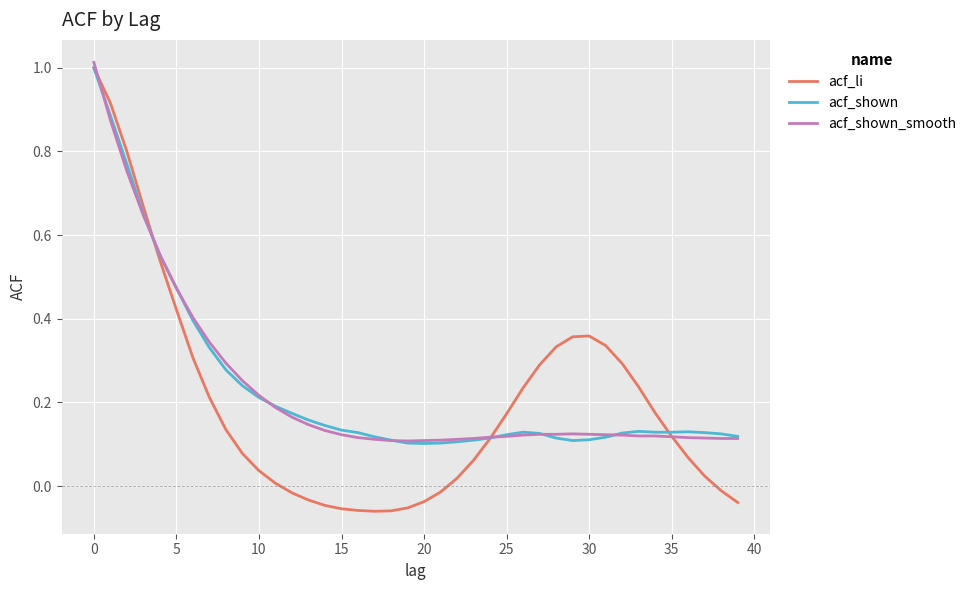

Reading left to right, transcribe all the data shown in this chart.

acf_li: 1.0	0.9	0.8	0.7	0.5	0.4	0.3	0.2	0.1	0.1	0.0	0.0	-0.0	-0.0	-0.0	-0.1	-0.1	-0.1	-0.1	-0.1	-0.0	-0.0	0.0	0.1	0.1	0.2	0.2	0.3	0.3	0.4	0.4	0.3	0.3	0.2	0.2	0.1	0.1	0.0	-0.0	-0.0
acf_shown: 1.0	0.9	0.8	0.7	0.6	0.5	0.4	0.3	0.3	0.2	0.2	0.2	0.2	0.2	0.1	0.1	0.1	0.1	0.1	0.1	0.1	0.1	0.1	0.1	0.1	0.1	0.1	0.1	0.1	0.1	0.1	0.1	0.1	0.1	0.1	0.1	0.1	0.1	0.1	0.1
acf_shown_smooth: 1.0	0.9	0.8	0.6	0.6	0.5	0.4	0.3	0.3	0.3	0.2	0.2	0.2	0.1	0.1	0.1	0.1	0.1	0.1	0.1	0.1	0.1	0.1	0.1	0.1	0.1	0.1	0.1	0.1	0.1	0.1	0.1	0.1	0.1	0.1	0.1	0.1	0.1	0.1	0.1